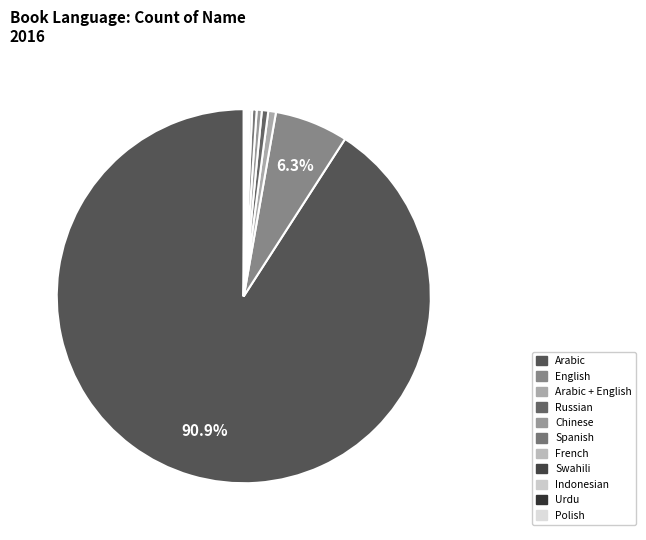

Which category has the biggest portion of the pie?

Arabic